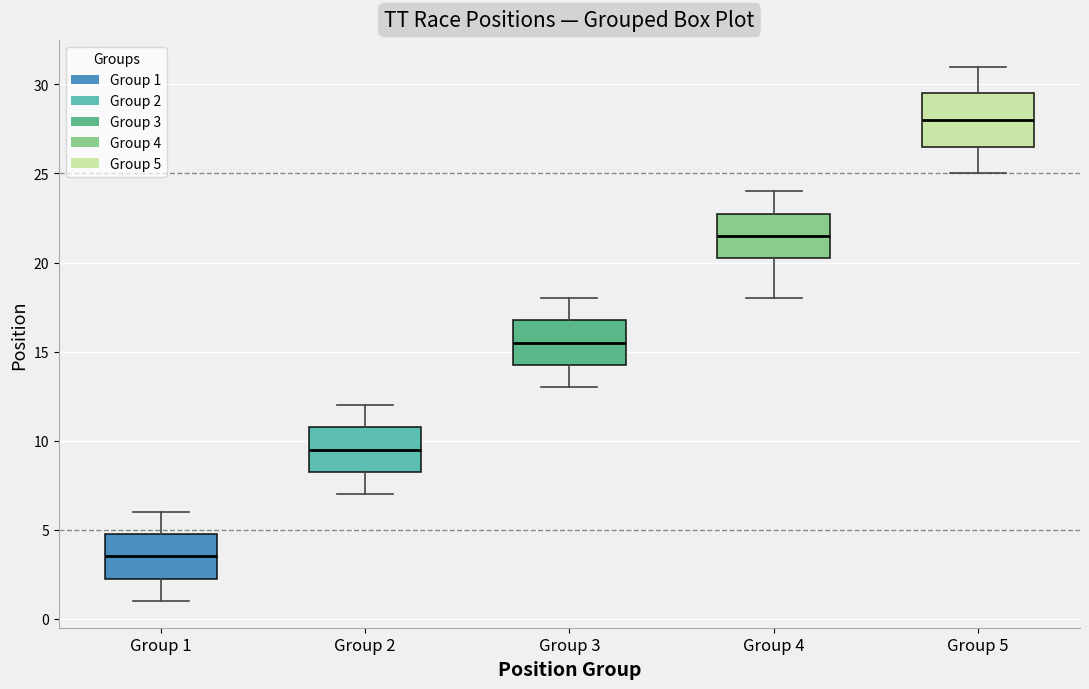

Which box has the highest median line?

Group 5